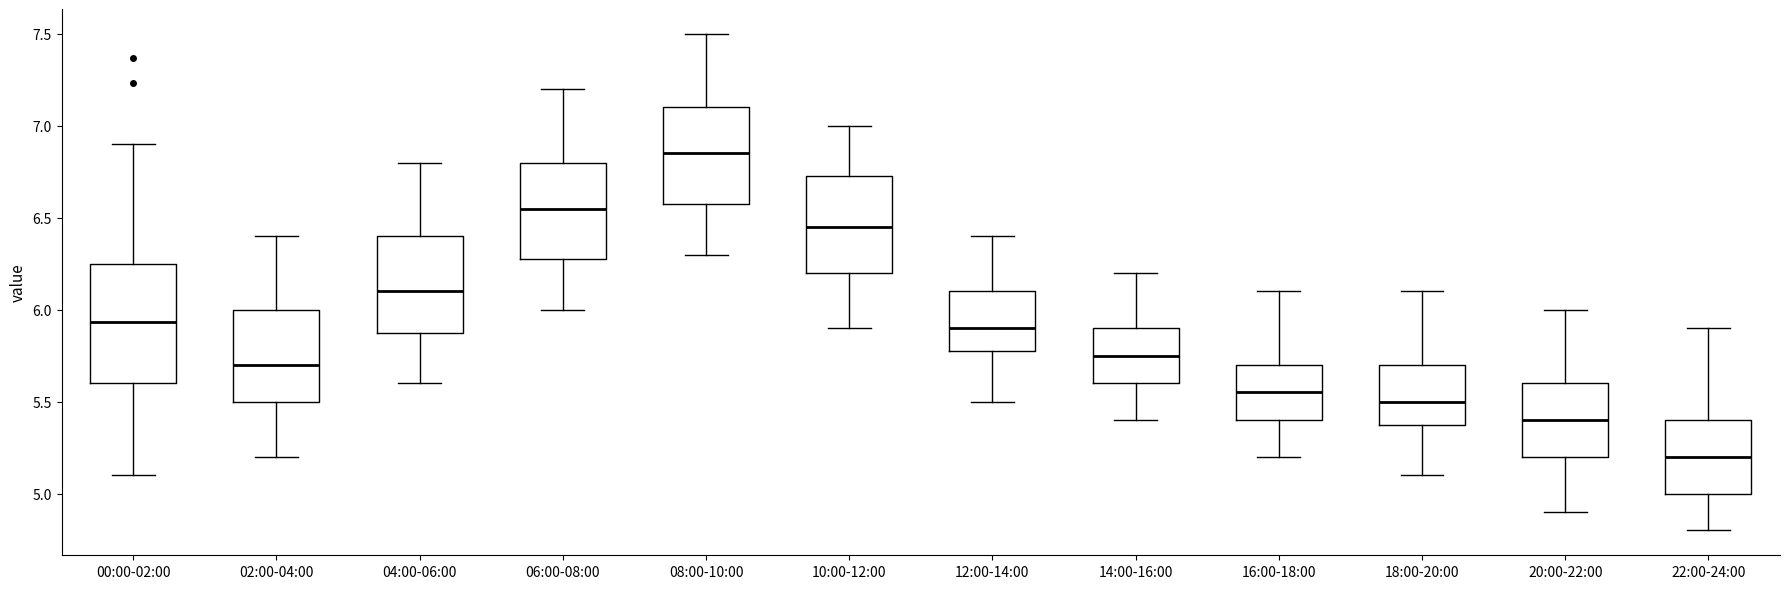

Reading left to right, read every box against the y-axis: the position of its median line, the range the box covers, and the ends of its whiskers. The values are not printed on the chart, so give them approximately, as read against the axis.

00:00-02:00: median 5.95, box 5.60 to 6.25, whiskers 5.10 to 6.90
02:00-04:00: median 5.70, box 5.50 to 6.00, whiskers 5.20 to 6.40
04:00-06:00: median 6.10, box 5.90 to 6.40, whiskers 5.60 to 6.80
06:00-08:00: median 6.55, box 6.30 to 6.80, whiskers 6.00 to 7.20
08:00-10:00: median 6.85, box 6.60 to 7.10, whiskers 6.30 to 7.50
10:00-12:00: median 6.45, box 6.20 to 6.75, whiskers 5.90 to 7.00
12:00-14:00: median 5.90, box 5.80 to 6.10, whiskers 5.50 to 6.40
14:00-16:00: median 5.75, box 5.60 to 5.90, whiskers 5.40 to 6.20
16:00-18:00: median 5.55, box 5.40 to 5.70, whiskers 5.20 to 6.10
18:00-20:00: median 5.50, box 5.40 to 5.70, whiskers 5.10 to 6.10
20:00-22:00: median 5.40, box 5.20 to 5.60, whiskers 4.90 to 6.00
22:00-24:00: median 5.20, box 5.00 to 5.40, whiskers 4.80 to 5.90